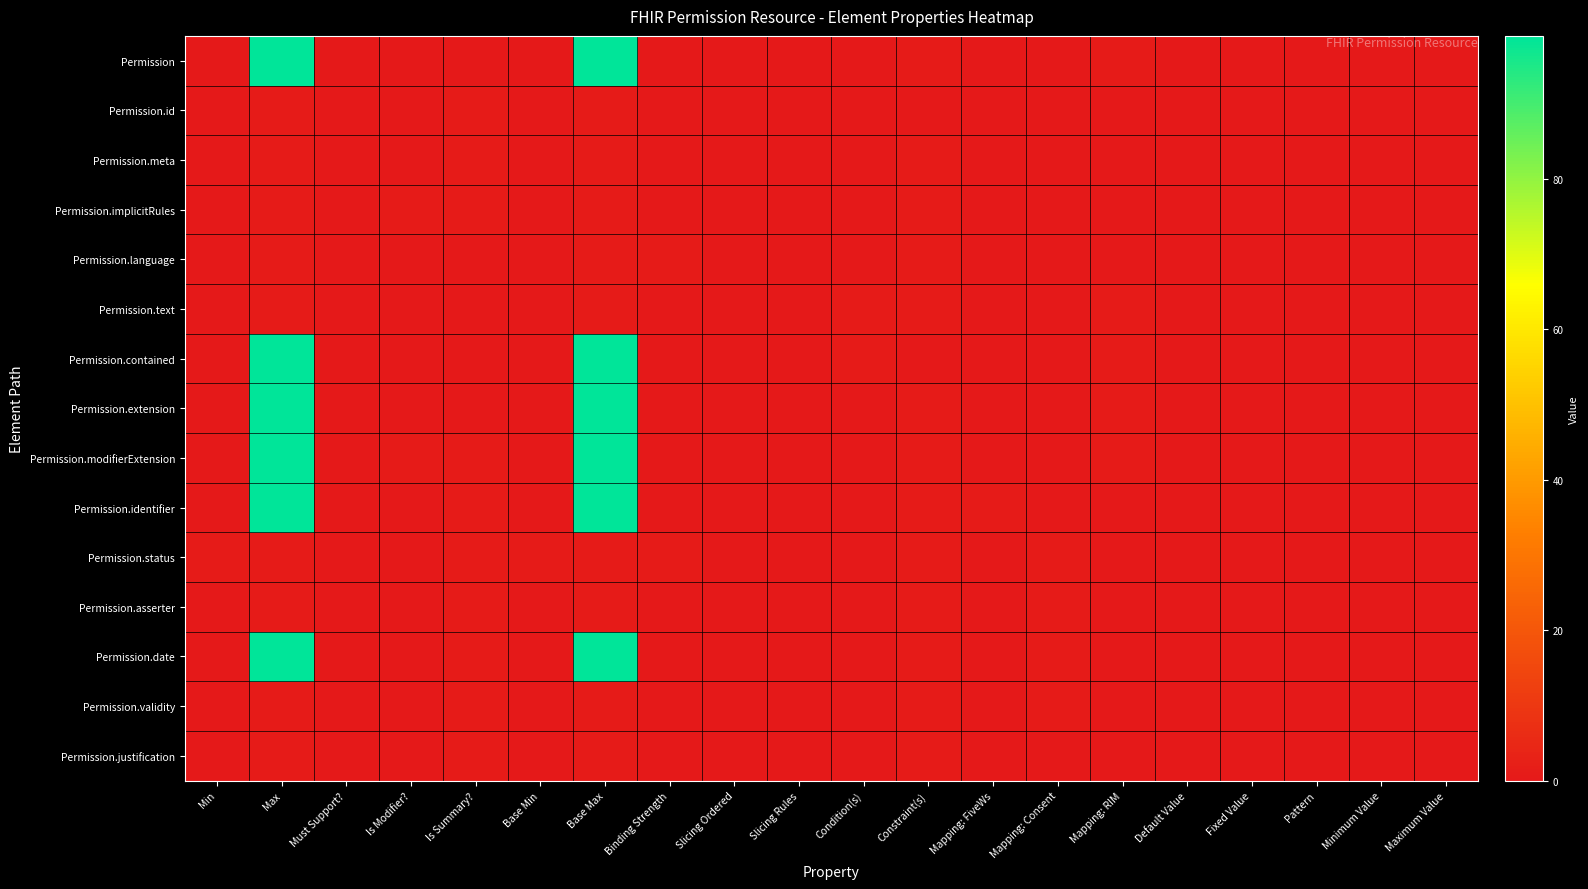

What is the difference between the highest and lowest values at Constraint(s)?

1